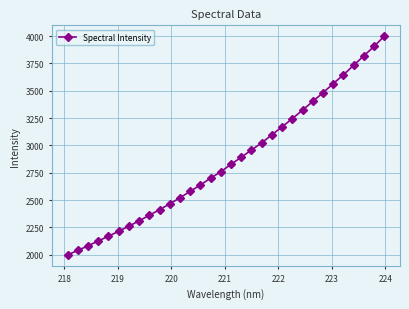

What is the value of the 22nd point from the left?

3170.9